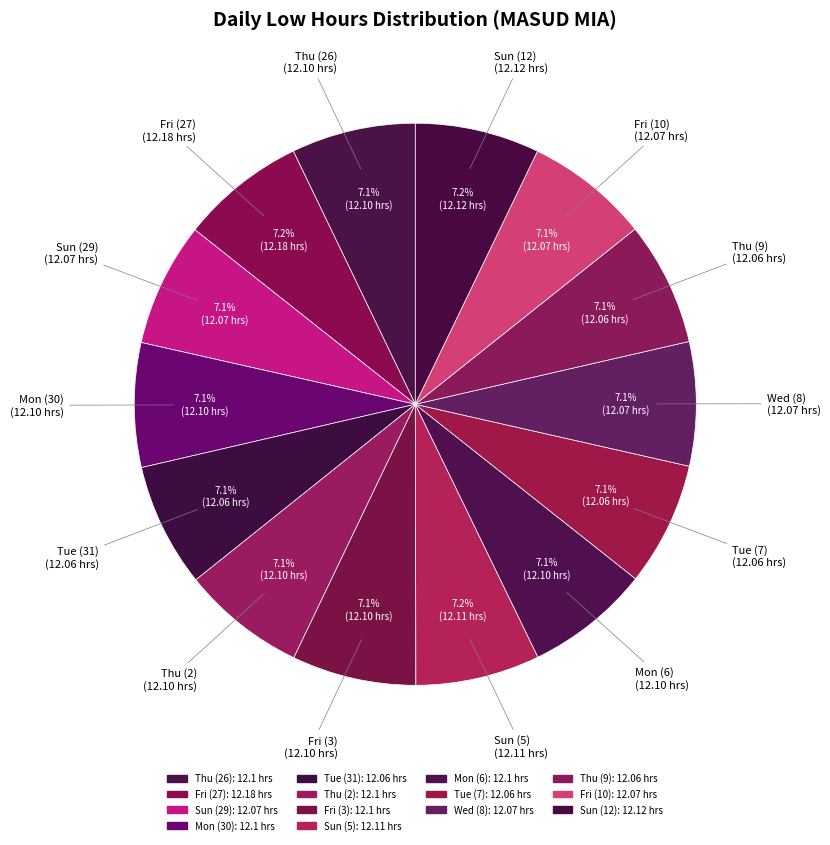

Count the number of slices in the pie.

14